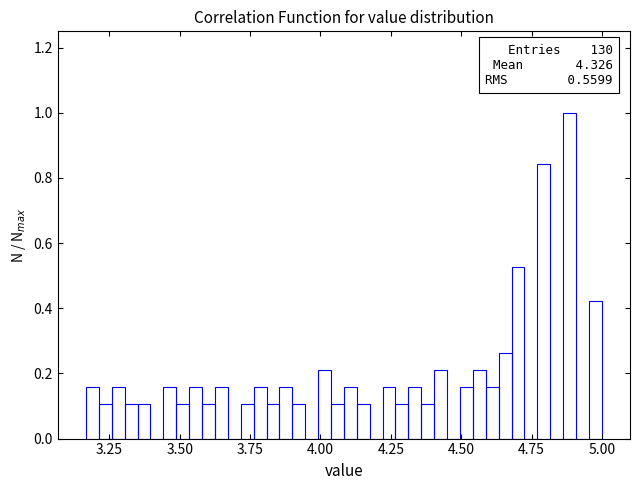

Read against the x-axis, roughly where is the centre of the tallest bar?

4.90